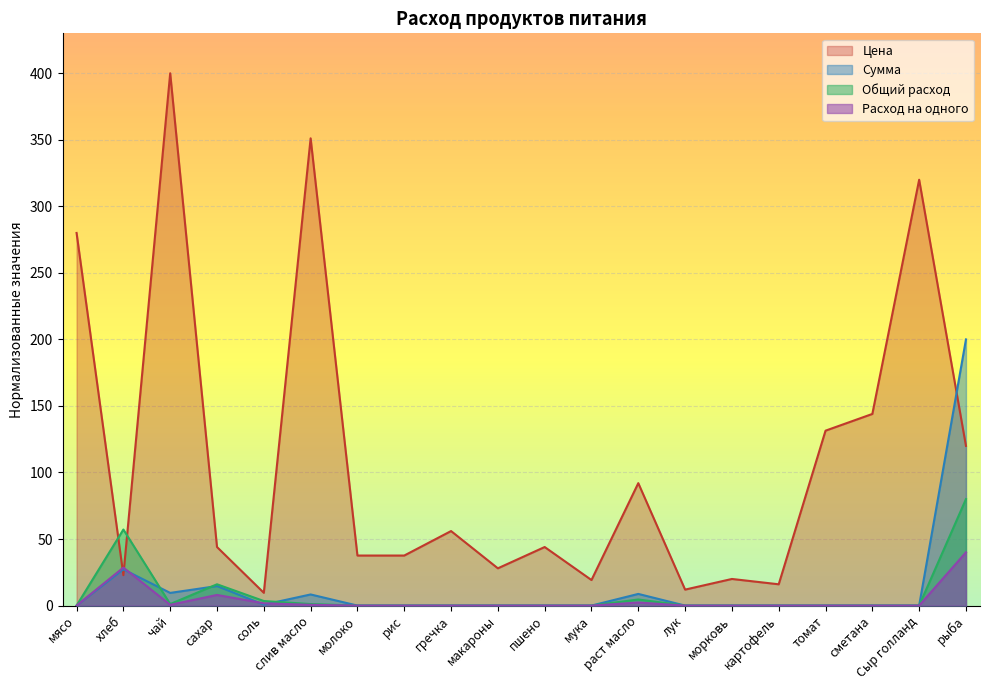

Reading left to right, what are all the values shown in this chart?

Цена: 280.0	22.9	400.0	44.0	9.6	351.1	37.6	37.6	56.0	28.0	44.0	19.2	92.0	12.0	20.0	16.0	131.4	144.0	320.0	120.0
Сумма: 0.0	27.2	9.5	14.7	0.7	8.4	0.0	0.0	0.0	0.0	0.0	0.0	8.8	0.0	0.0	0.0	0.0	0.0	0.0	200.0
Общий расход: 0.0	57.1	1.1	16.0	3.4	1.1	0.0	0.0	0.0	0.0	0.0	0.0	4.6	0.0	0.0	0.0	0.0	0.0	0.0	80.0
Расход на одного: 0.0	28.6	0.6	8.0	1.7	0.6	0.0	0.0	0.0	0.0	0.0	0.0	2.3	0.0	0.0	0.0	0.0	0.0	0.0	40.0